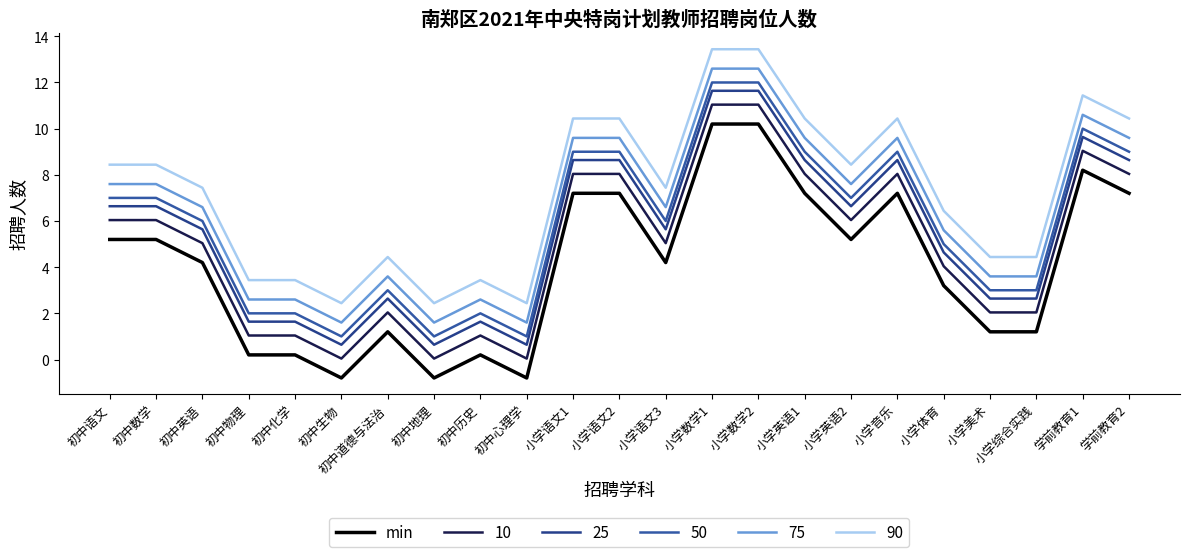

What position from the left is 小学体育?

19